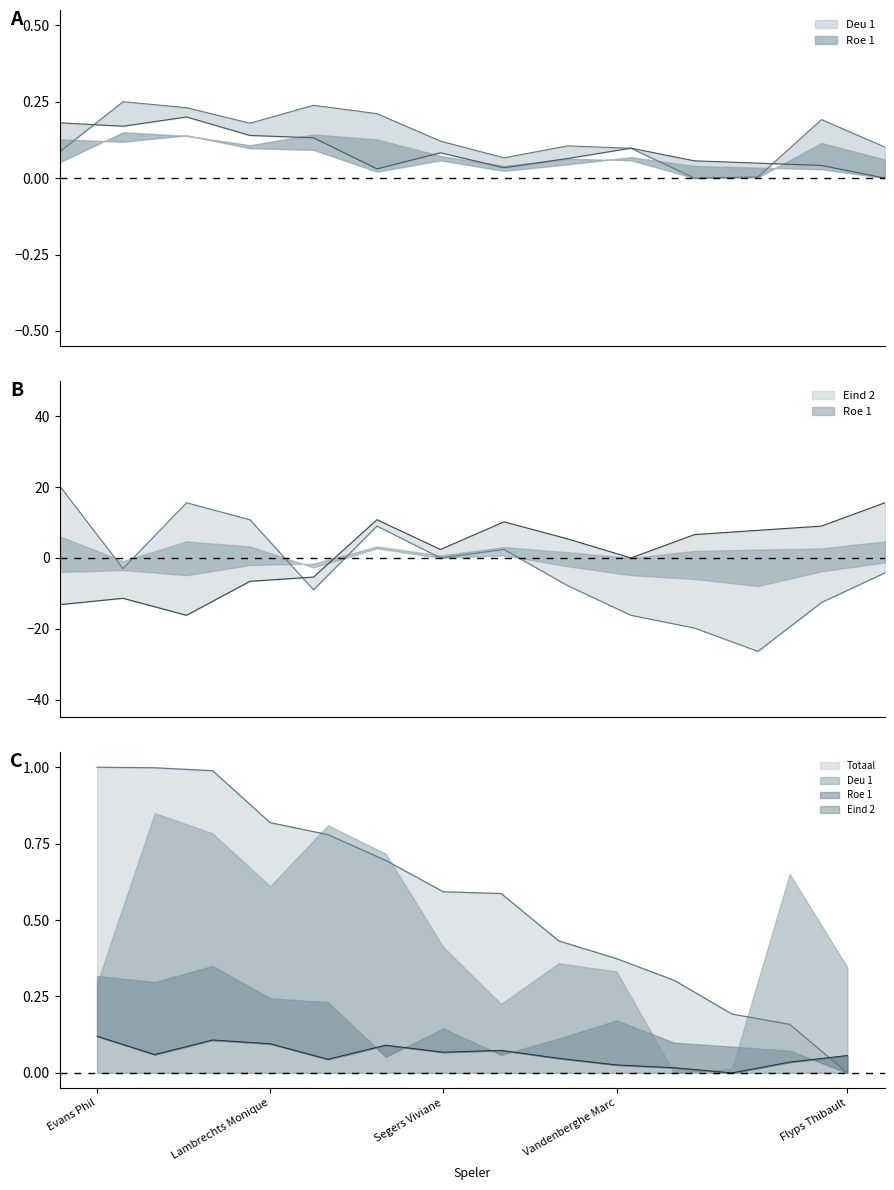

After their last crossing, which series has the higher values: Totaal or Deu 1?

Deu 1